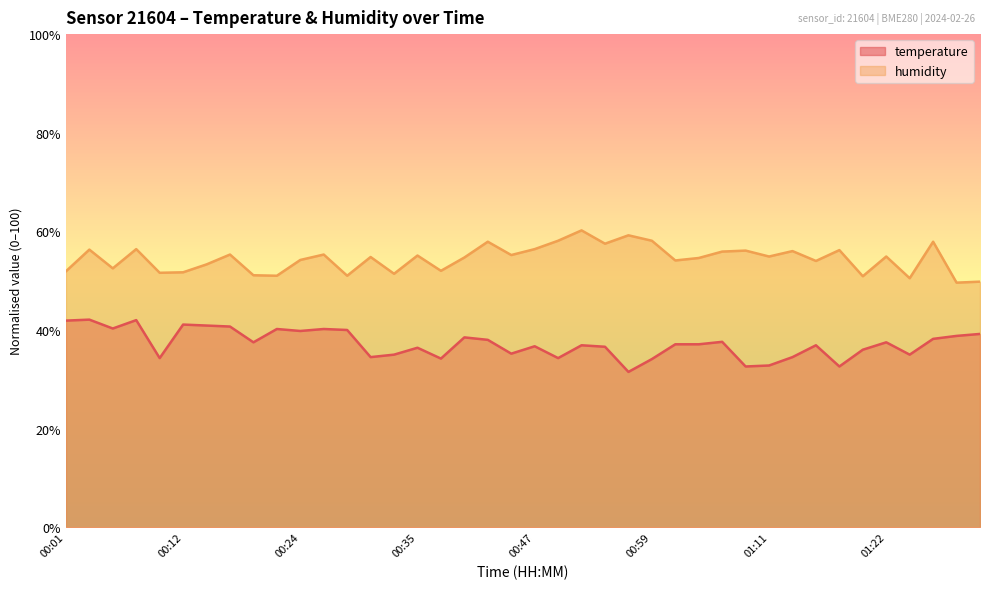

What is the sum of all humidity values?

2177.6